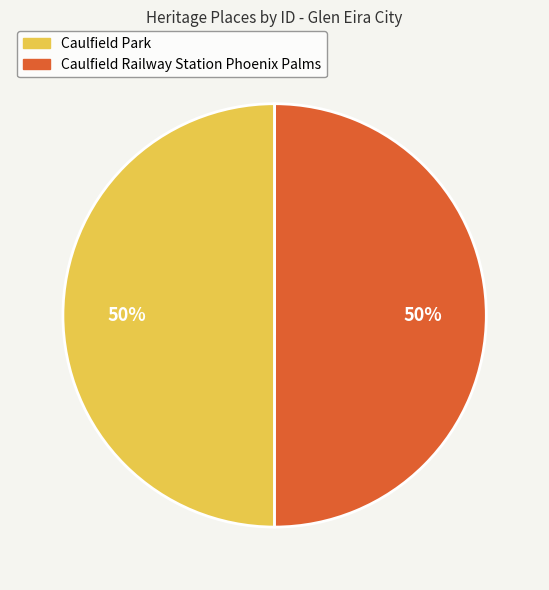

To the nearest percent, what is the average slice percentage?

50%